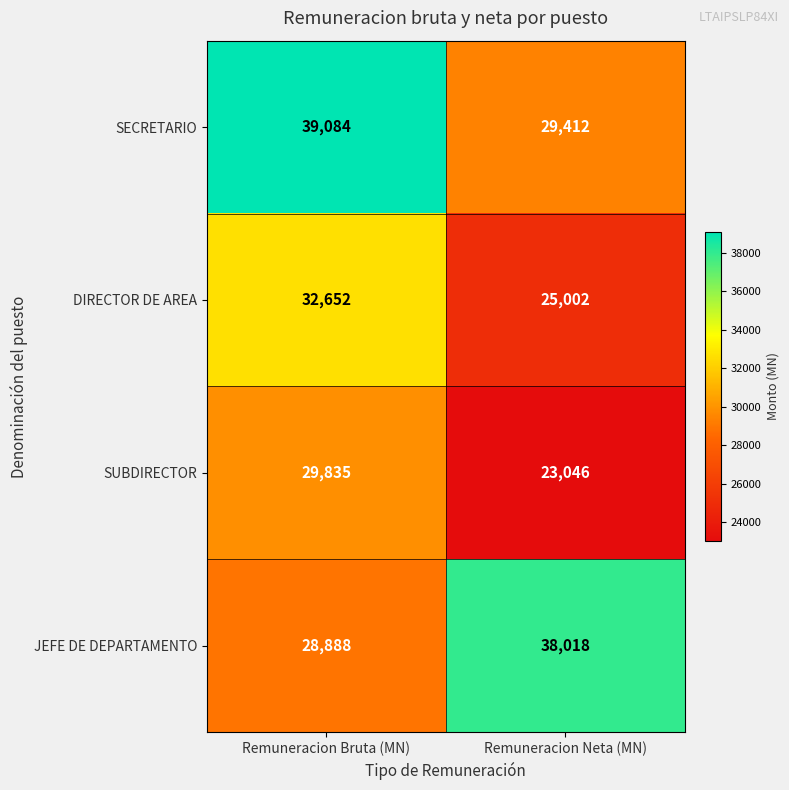

Which category has the highest value across all series?

Remuneracion Bruta (MN)